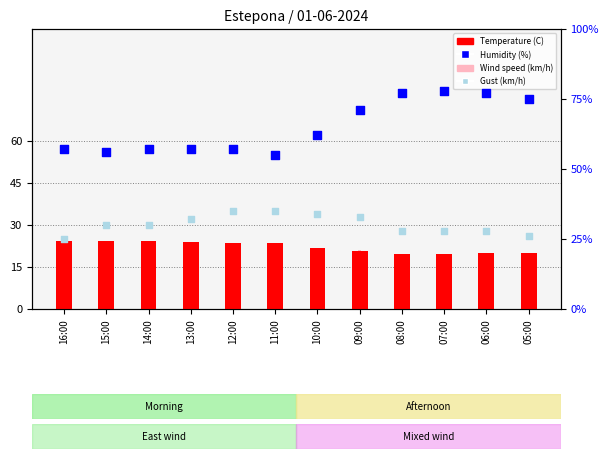

Which series has the largest Y range (max minus min)?

Humidity (%)